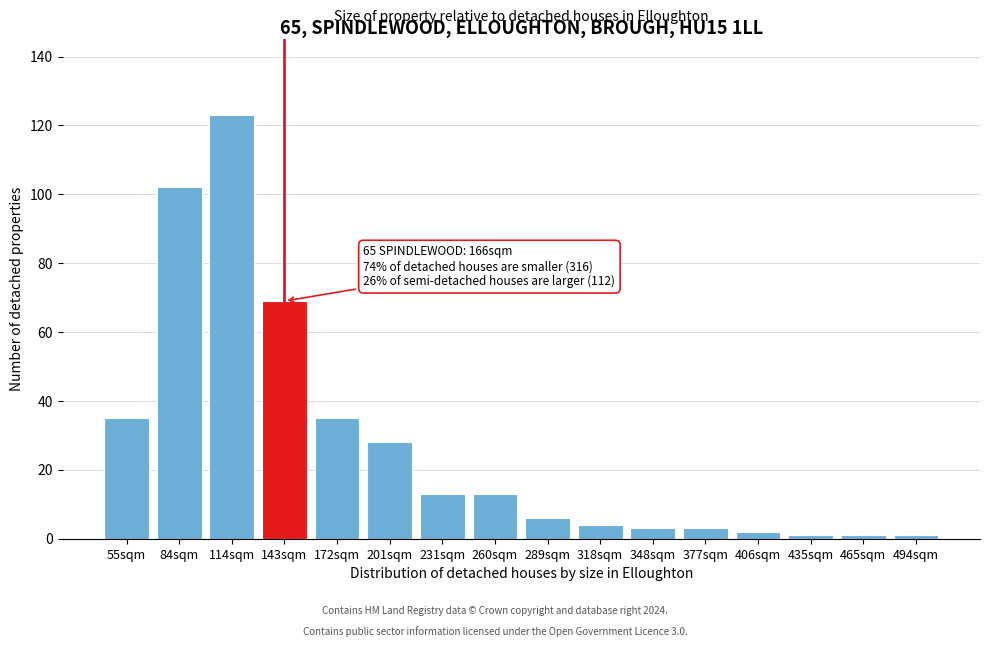

Reading left to right, extract all data points from this chart.

55sqm=35	84sqm=102	114sqm=123	143sqm=69	172sqm=35	201sqm=28	231sqm=13	260sqm=13	289sqm=6	318sqm=4	348sqm=3	377sqm=3	406sqm=2	435sqm=1	465sqm=1	494sqm=1